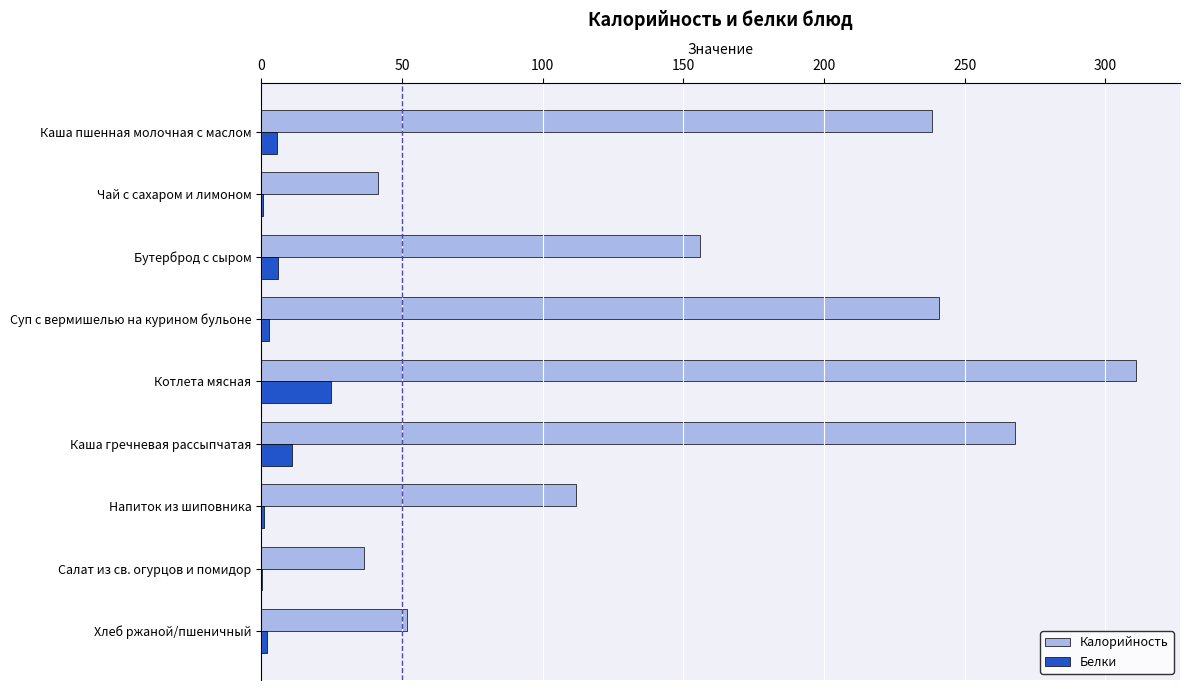

What is the sum of all Белки values?

53.5